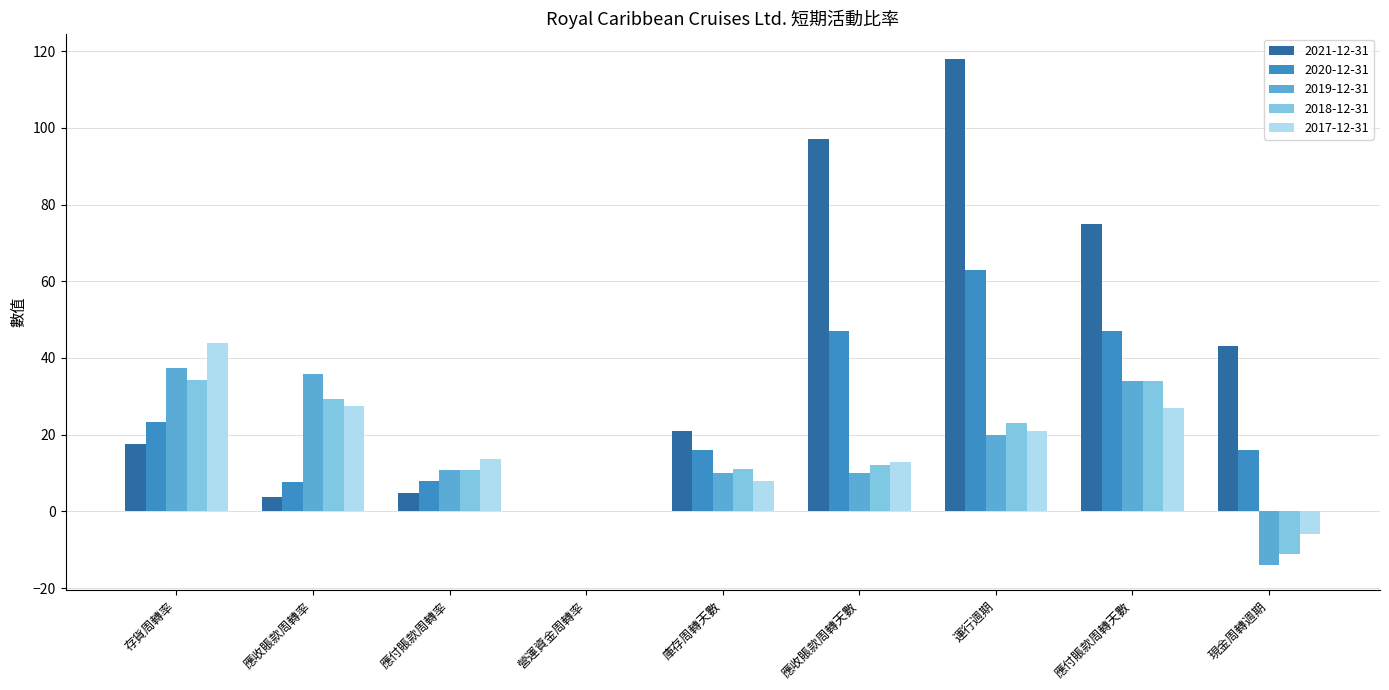

What is the highest value of the 2020-12-31 series?

63.0